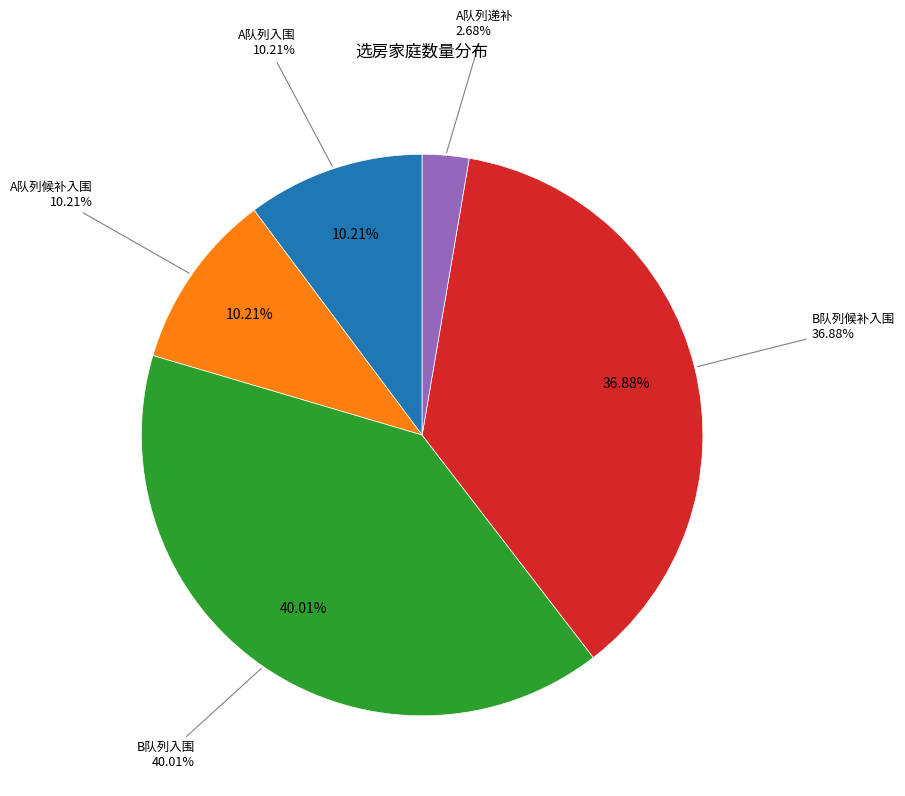

Do B队列候补入围 and A队列入围 together represent more than half of the pie?

No